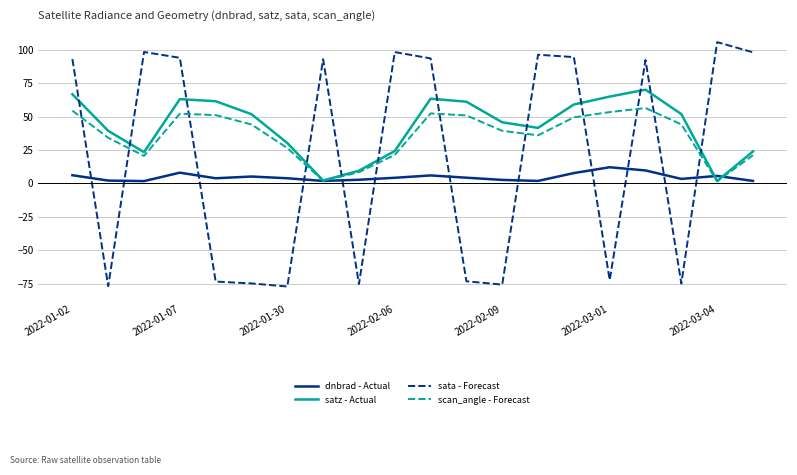

What is the greatest value displayed?

105.6